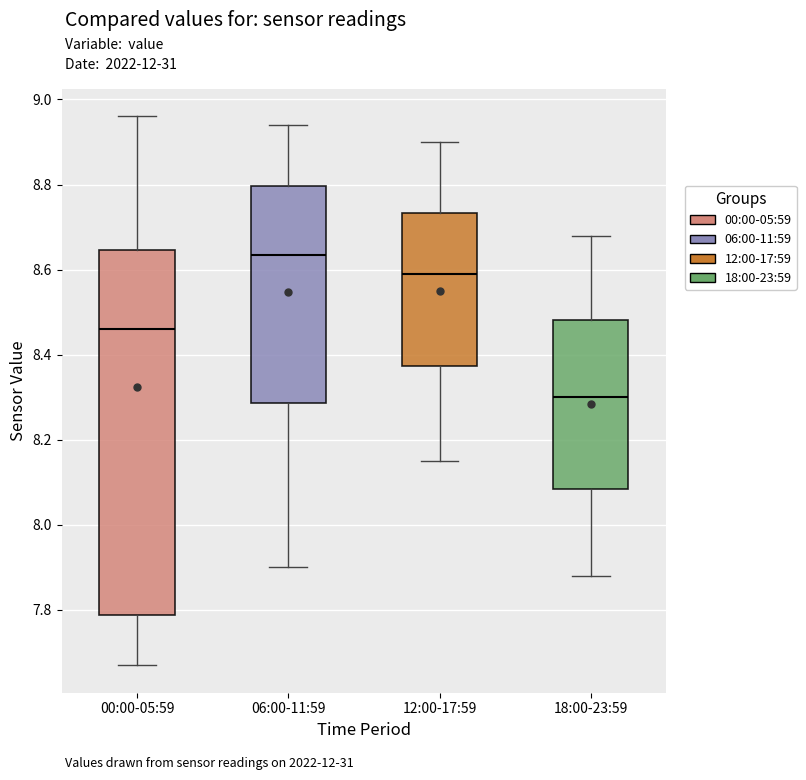

Reading left to right, transcribe this box plot: for each box, give where its median line is, the range the box spans, and where its two whiskers end, as read against the y-axis. The values are not printed on the chart, so give them approximately, as read against the axis.

00:00-05:59: median 8.46, box 7.78 to 8.64, whiskers 7.68 to 8.96
06:00-11:59: median 8.64, box 8.28 to 8.80, whiskers 7.90 to 8.94
12:00-17:59: median 8.60, box 8.38 to 8.74, whiskers 8.16 to 8.90
18:00-23:59: median 8.30, box 8.08 to 8.48, whiskers 7.88 to 8.68